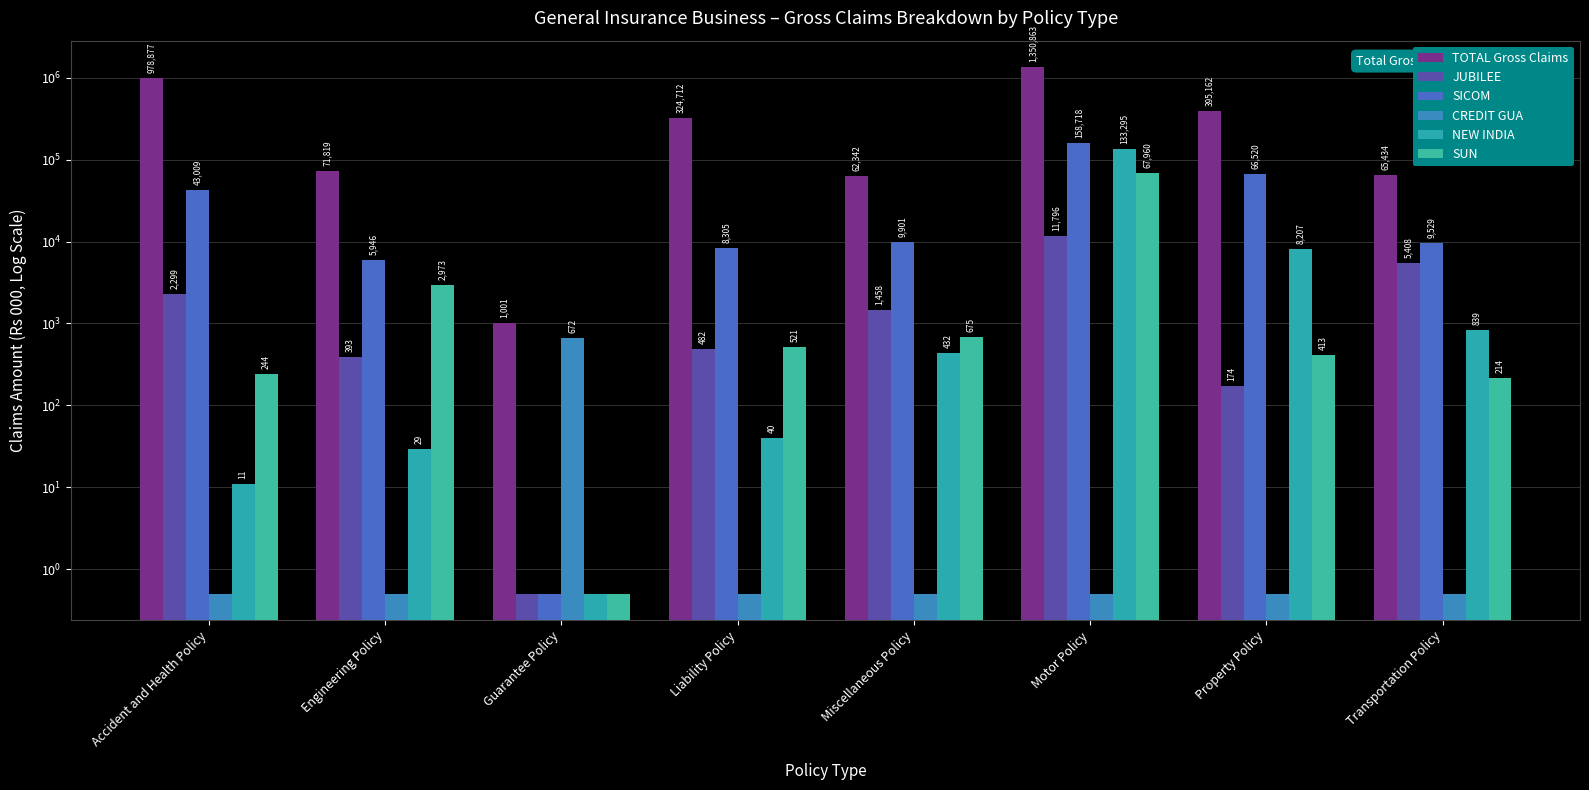

Which category has the highest value in the TOTAL Gross Claims series?

Motor Policy